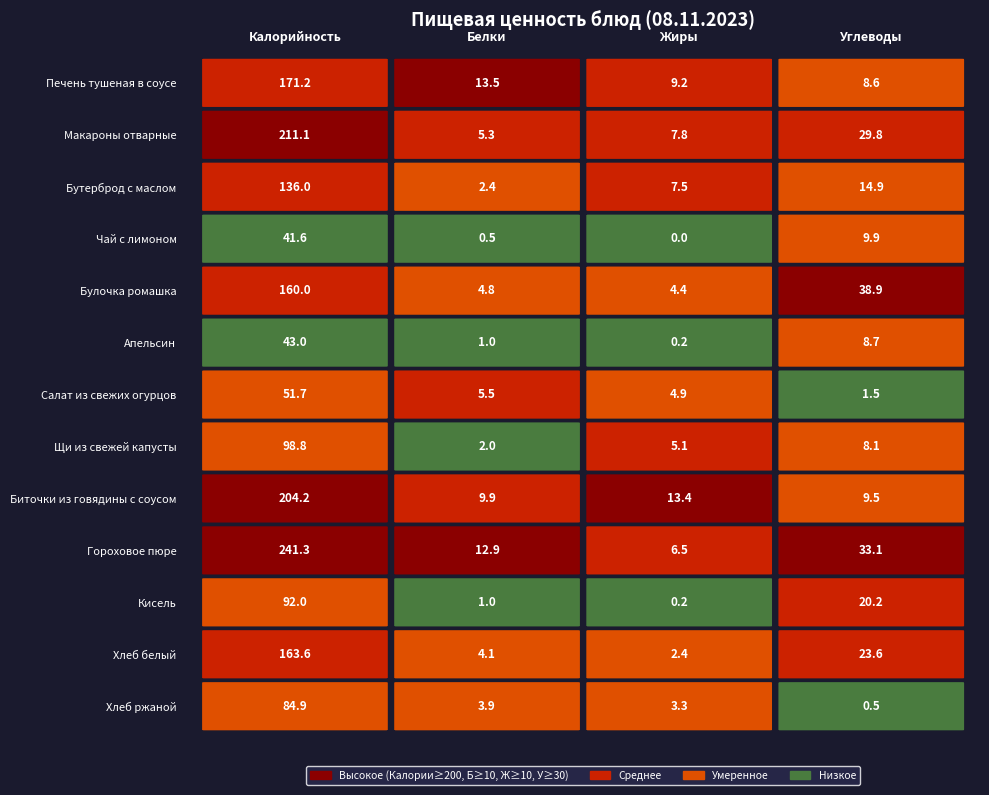

Rank the categories by Чай с лимоном value from highest to lowest.

0, 3, 1, 2